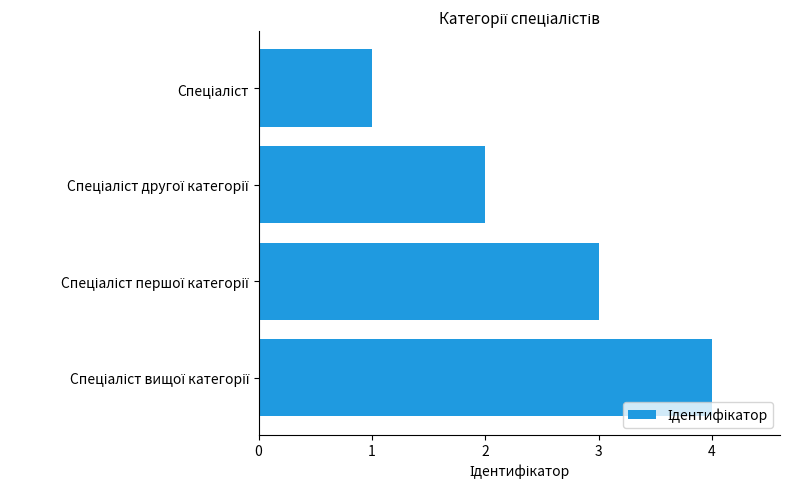

What is the greatest value displayed?

4